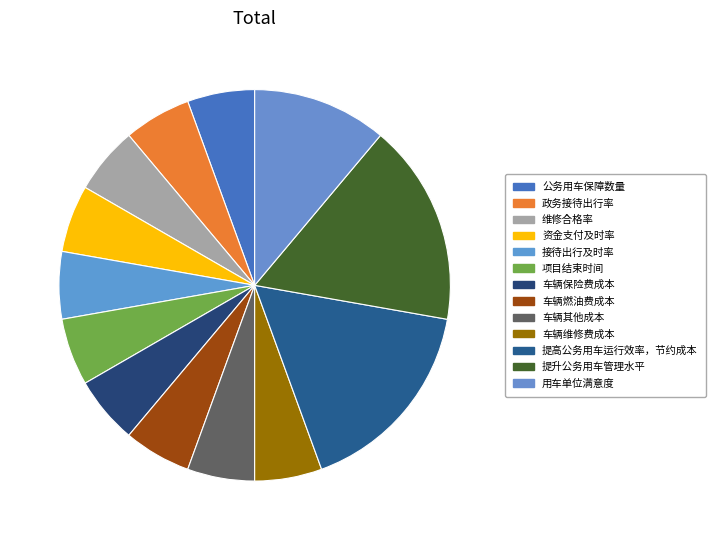

What percentage do 资金支付及时率 and 车辆维修费成本 together represent?

11.1%